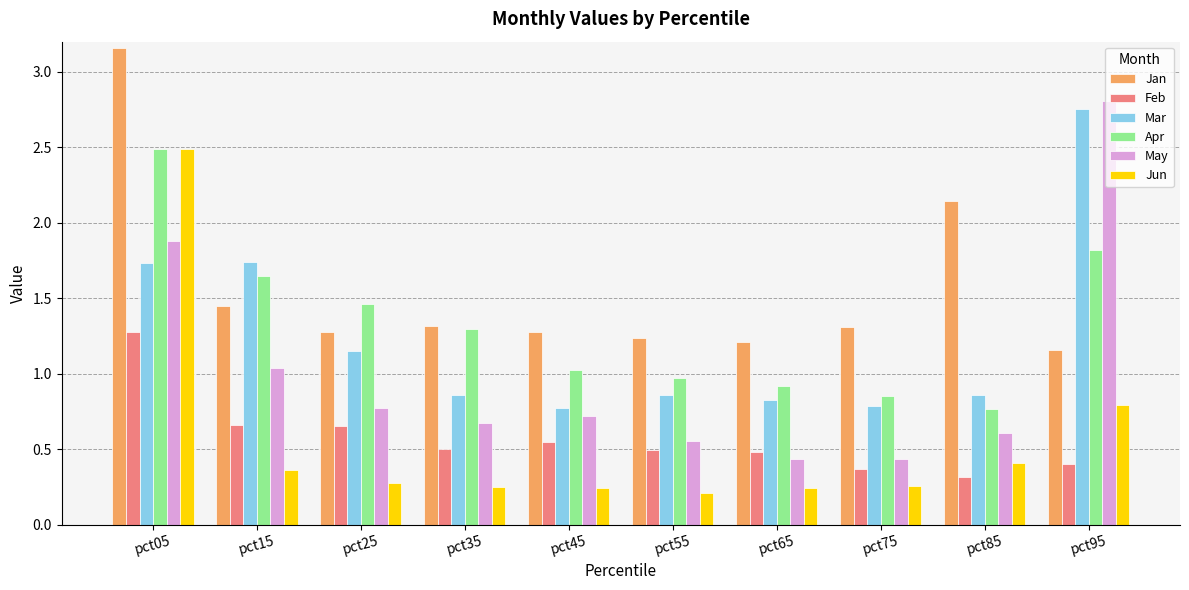

What is the sum of all Jan values?

15.5